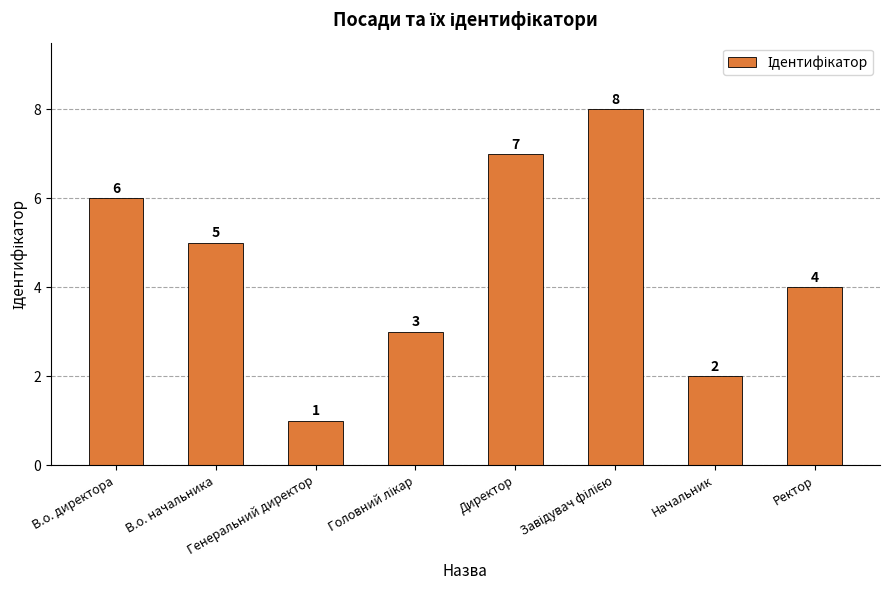

What is the maximum value shown in the chart?

8